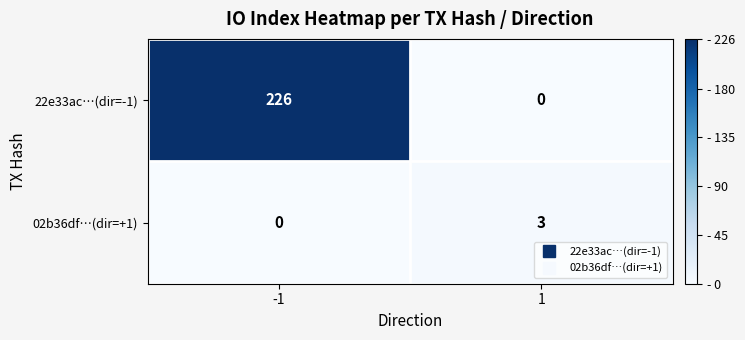

Rank the series at -1 from lowest to highest value.

02b36df…(dir=+1), 22e33ac…(dir=-1)